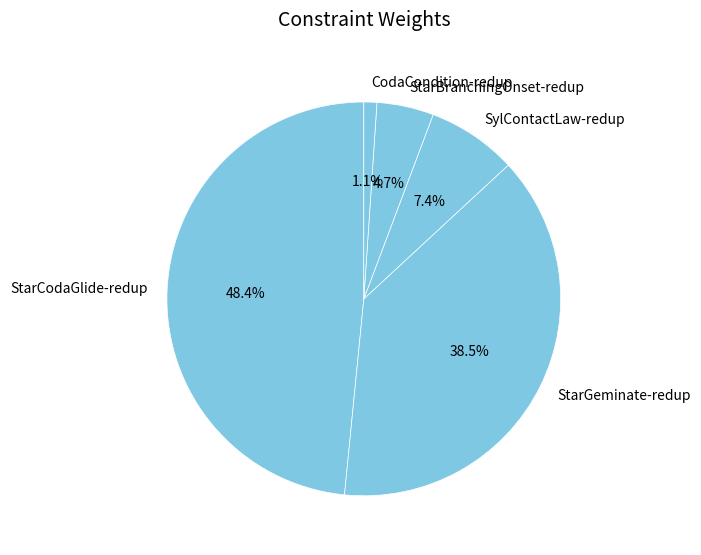

Is the sum of CodaCondition-redup and StarGeminate-redup greater than half?

No